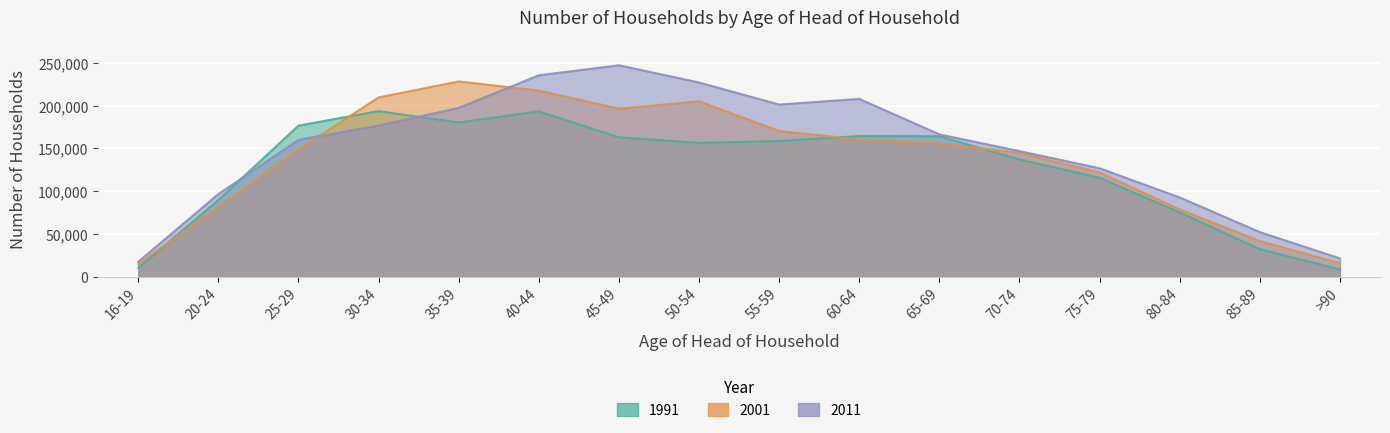

Reading left to right, extract all data points from this chart.

1991: 10448	89742	176598	193494	180261	193204	162861	156463	158536	164432	164195	137062	115691	75253	32314	8858
2001: 14884	81857	148700	209476	228065	217474	196383	204952	170345	160445	155908	144784	122028	78784	41877	16165
2011: 17679	96699	159974	176594	197268	235314	246957	226872	201131	207728	166333	146806	126760	92733	52312	21610